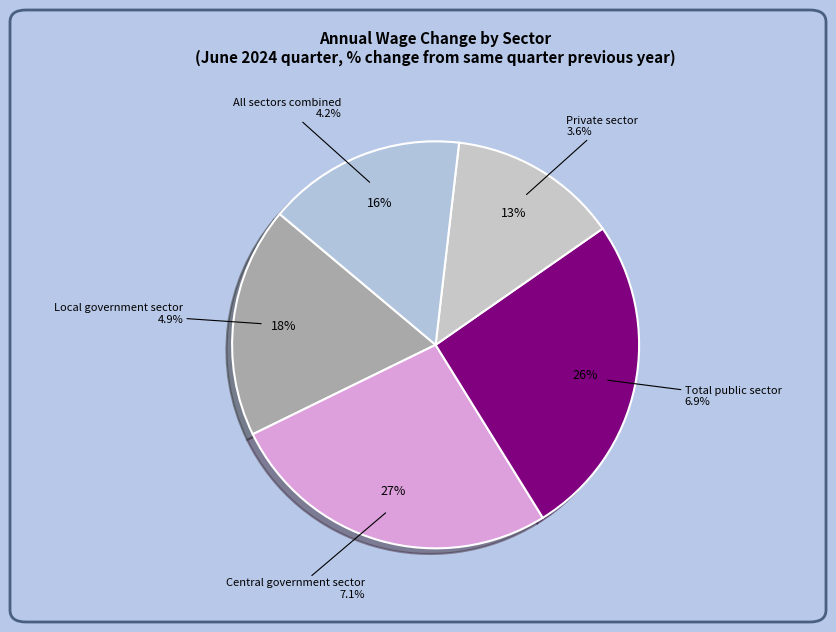

Is it true that Total public sector is 35% of the pie?

False